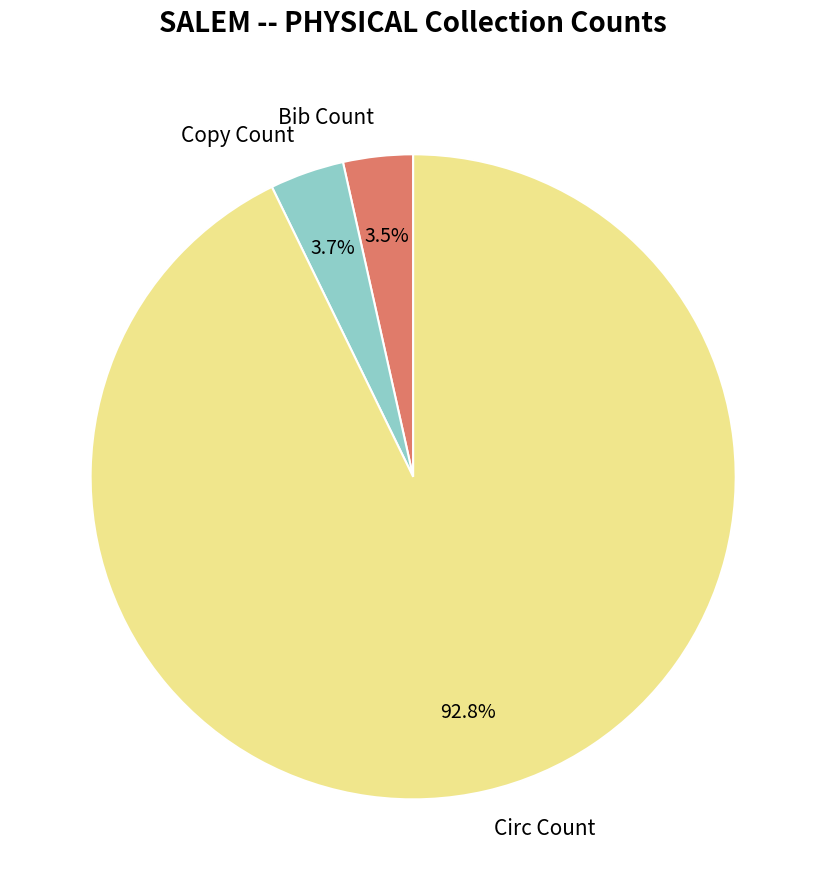

To the nearest percent, what is the difference between the Copy Count and Circ Count slice percentages?

89%